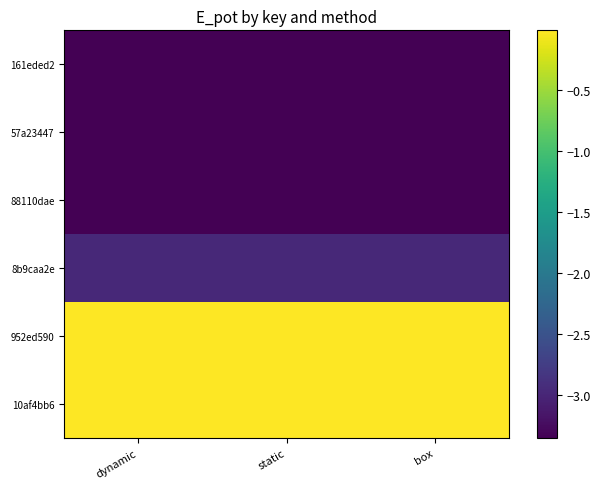

Which has a higher value, static or dynamic?

static